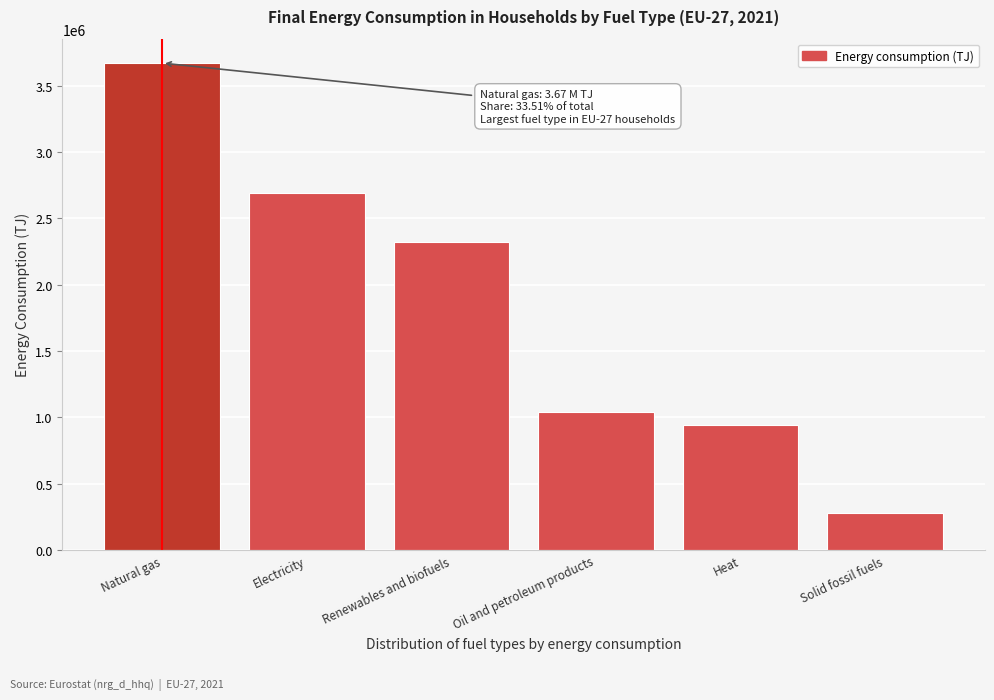

Reading right to left, list all the values displayed in this chart.

Solid fossil fuels=279964.5	Heat=946204.7	Oil and petroleum products=1042687.7	Renewables and biofuels=2324176.6	Electricity=2690649.7	Natural gas=3670178.0